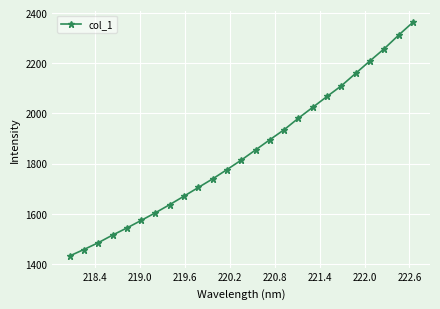

What is the value of the 5th point from the left?

1543.0